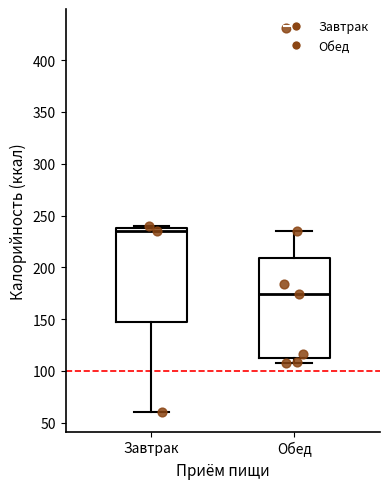

Reading left to right, transcribe this box plot: for each box, give where its median line is, the range the box spans, and where its two whiskers end, as read against the y-axis. The values are not printed on the chart, so give them approximately, as read against the axis.

Завтрак: median 235, box 150 to 240, whiskers 60 to 240 (just above the box's upper edge)
Обед: median 175, box 115 to 210, whiskers 110 to 235